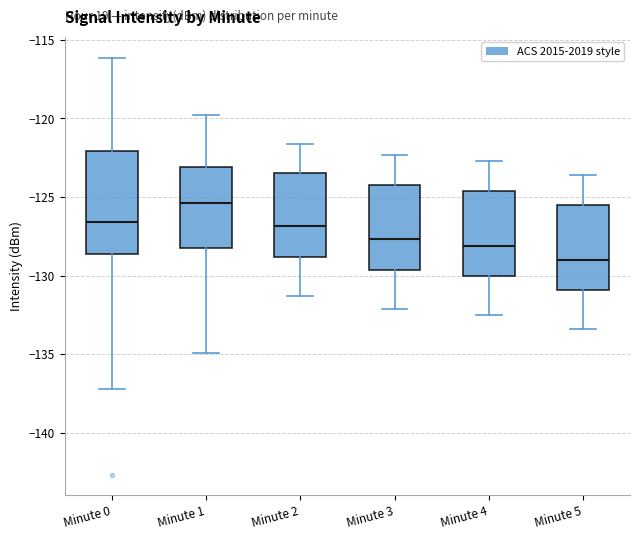

Where does the lower whisker of the box for Minute 1 end on the y-axis? The values are not printed on the chart, so give them approximately, as read against the axis.

-135.0